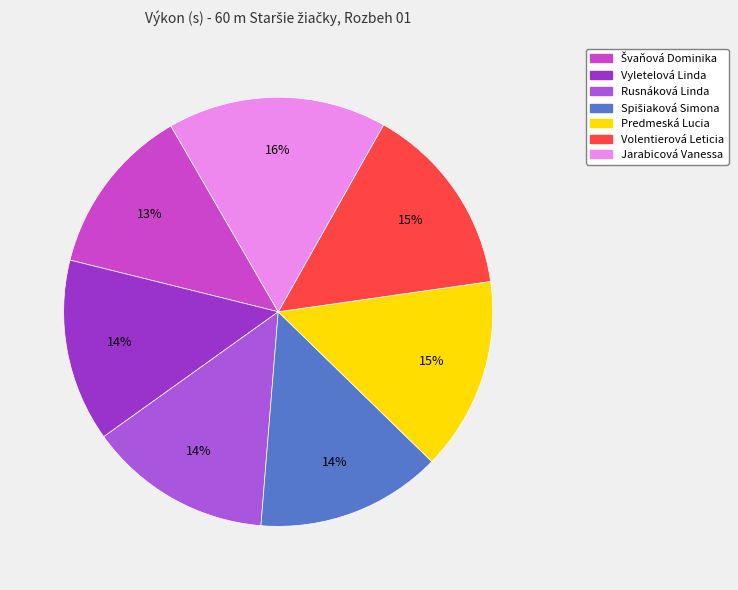

Does Jarabicová Vanessa represent more than half of the total?

No